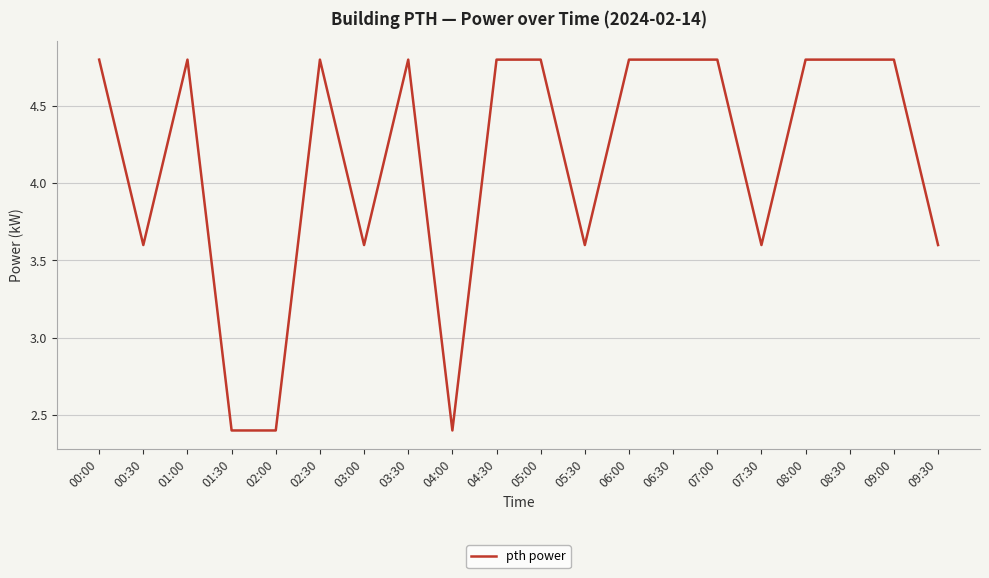

Is this an area chart (filled region under the line)?

No